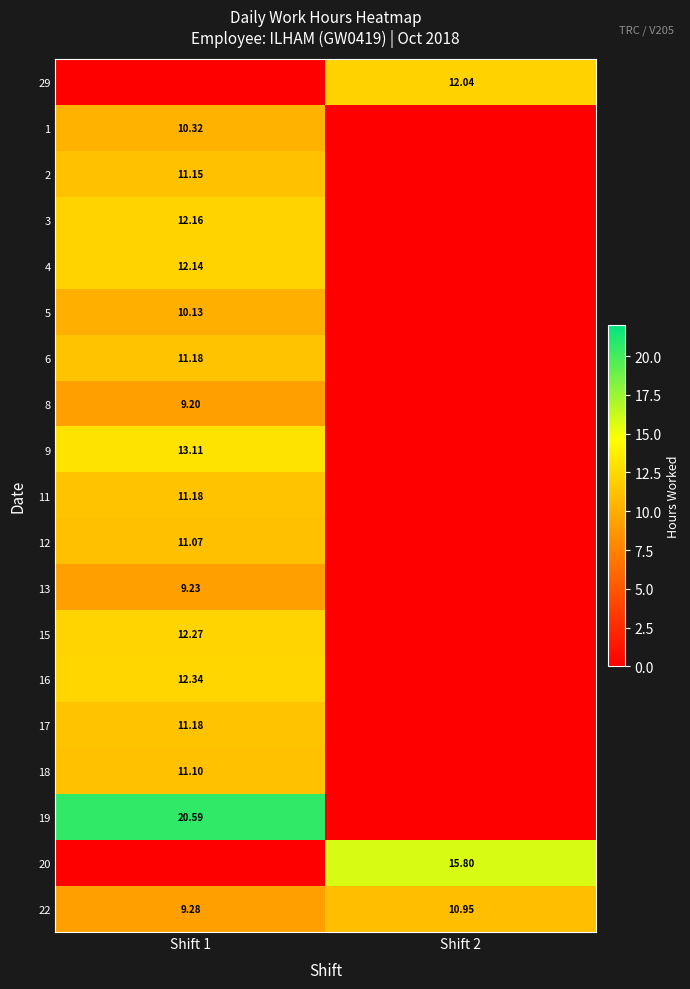

Where is 15 nearest to the value 6?

Shift 2